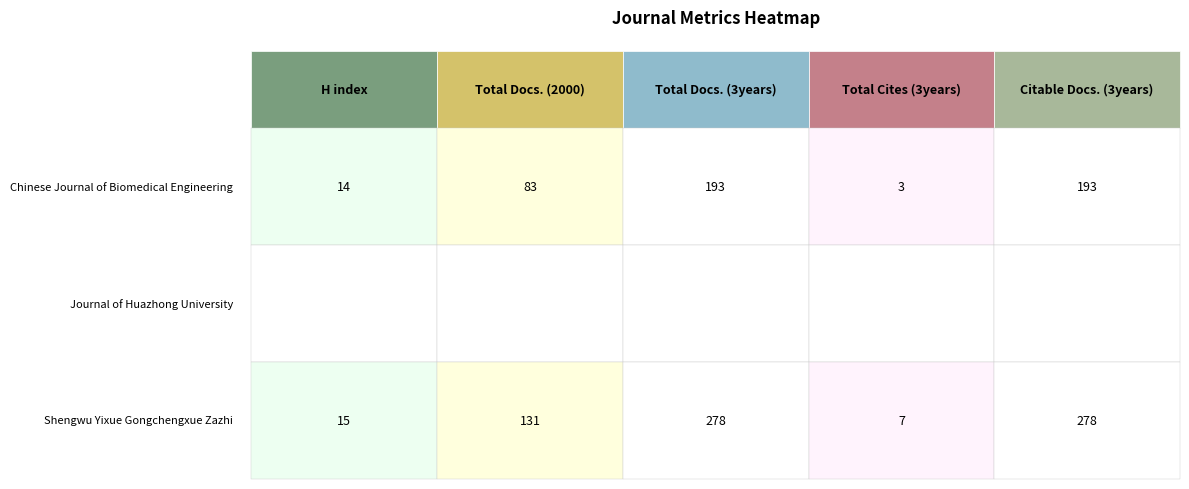

The value of Rank 2 (Journal of Huazhong University) at Citable Docs. (3years) is 0. True or false?

True